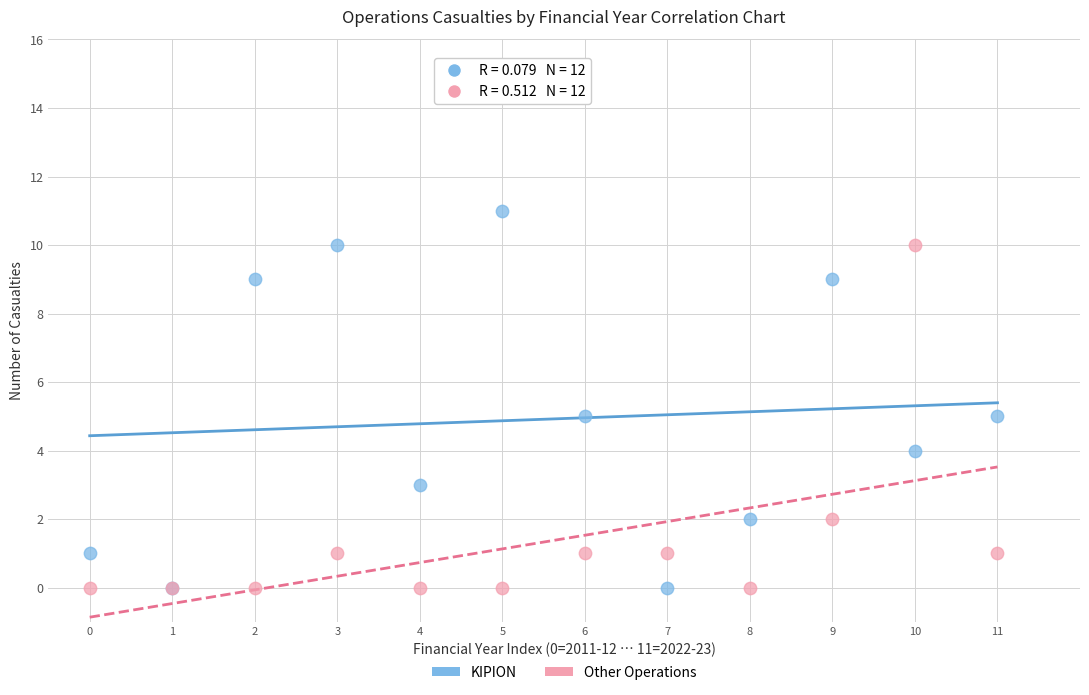

What are all the series names shown in the legend?

KIPION, Other Operations